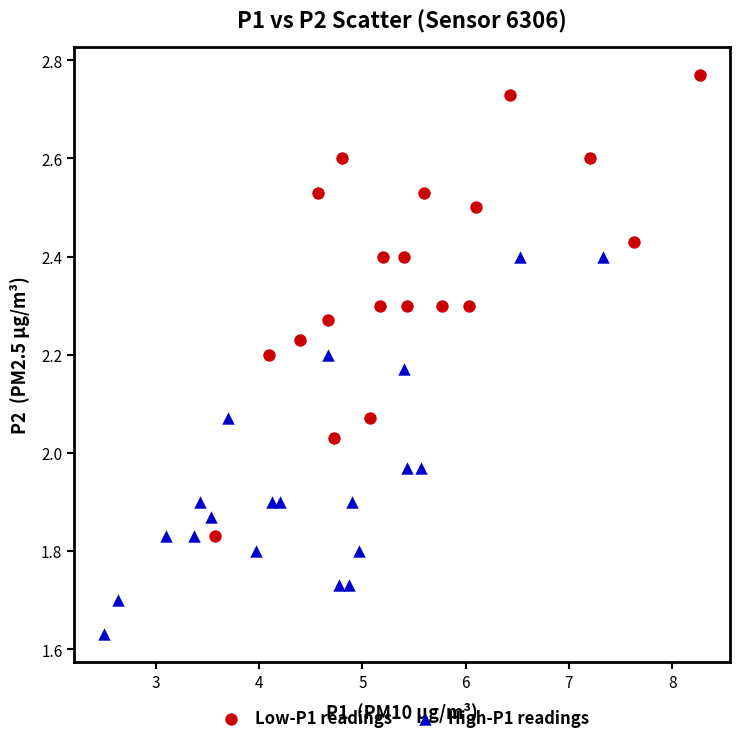

What are all the series names shown in the legend?

Low-P1 readings, High-P1 readings